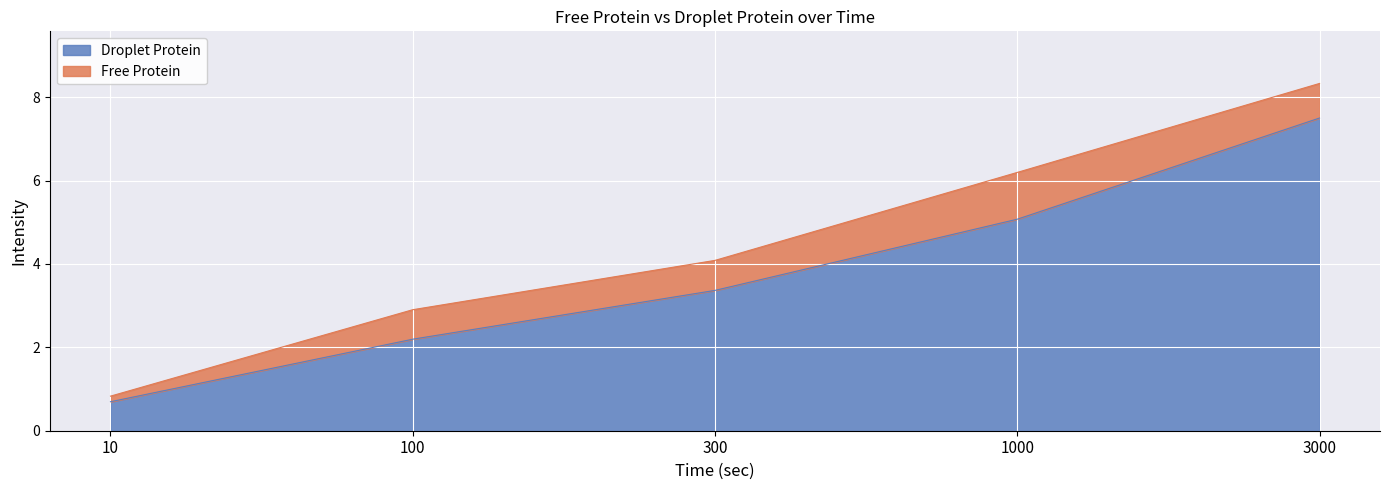

The value of Droplet Protein at 100 is 1.5. True or false?

False